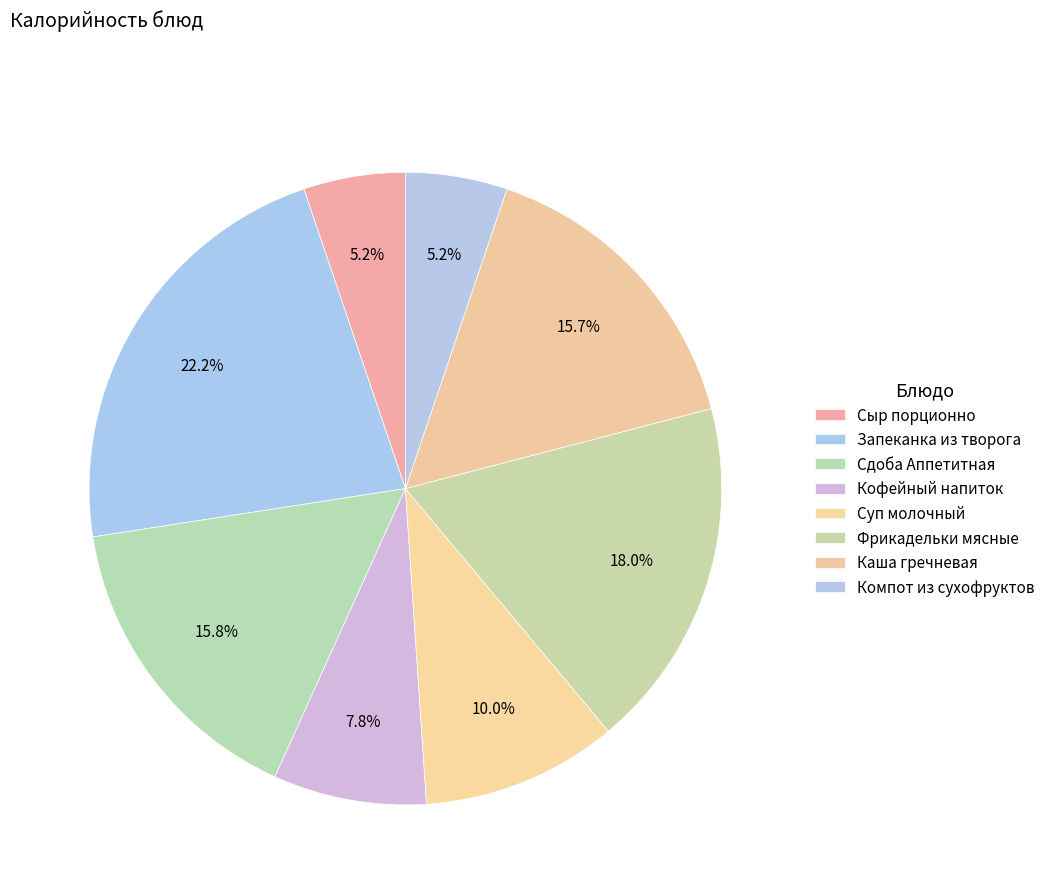

How many segments does this pie chart have?

8